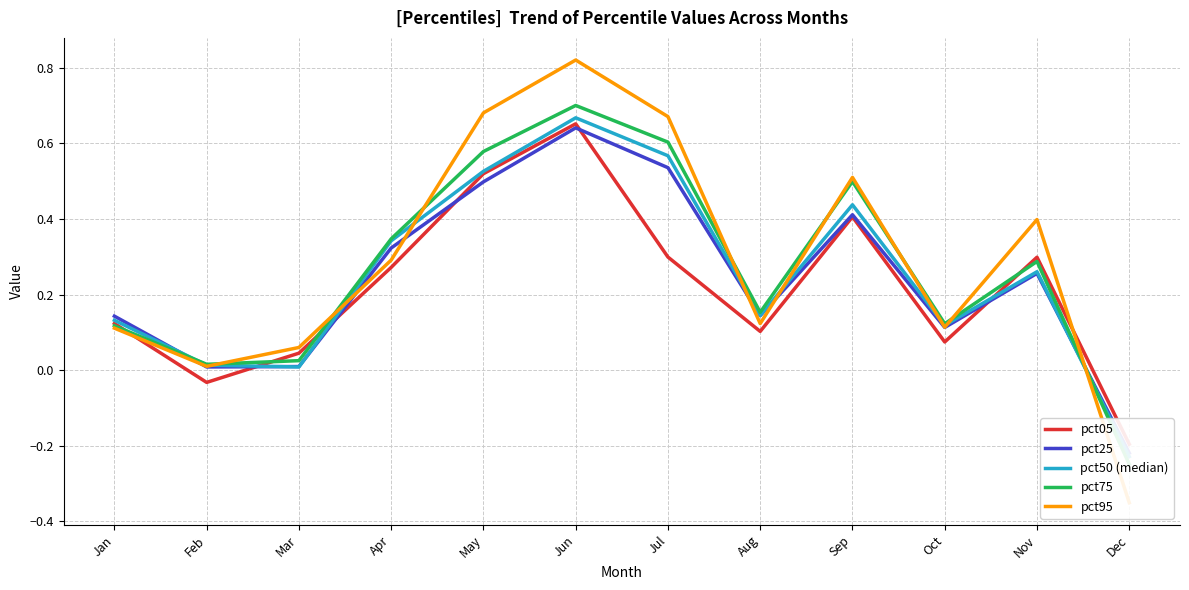

Count the number of categories in the chart.

12